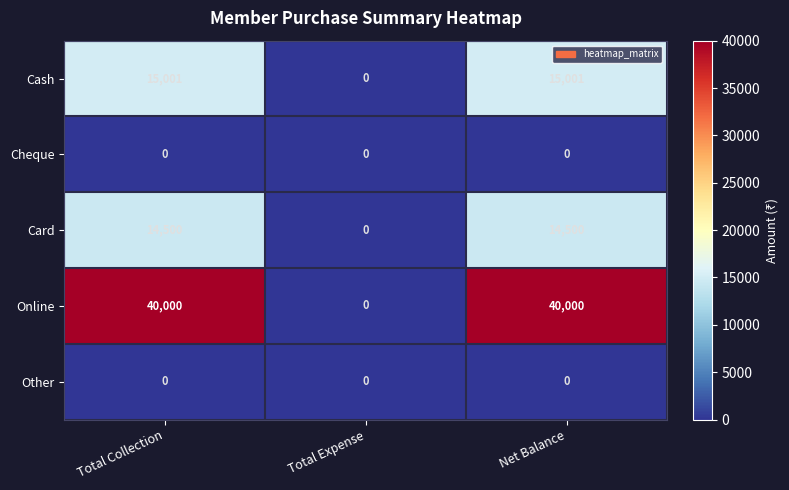

How many data points in Card are less than 14500?

1